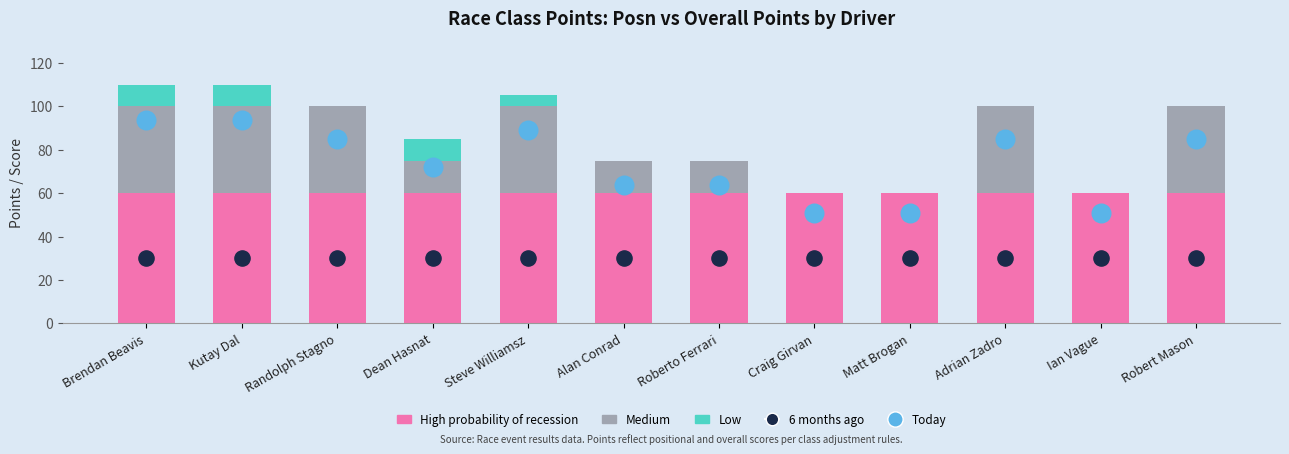

Which series has the widest spread of Y values?

Today